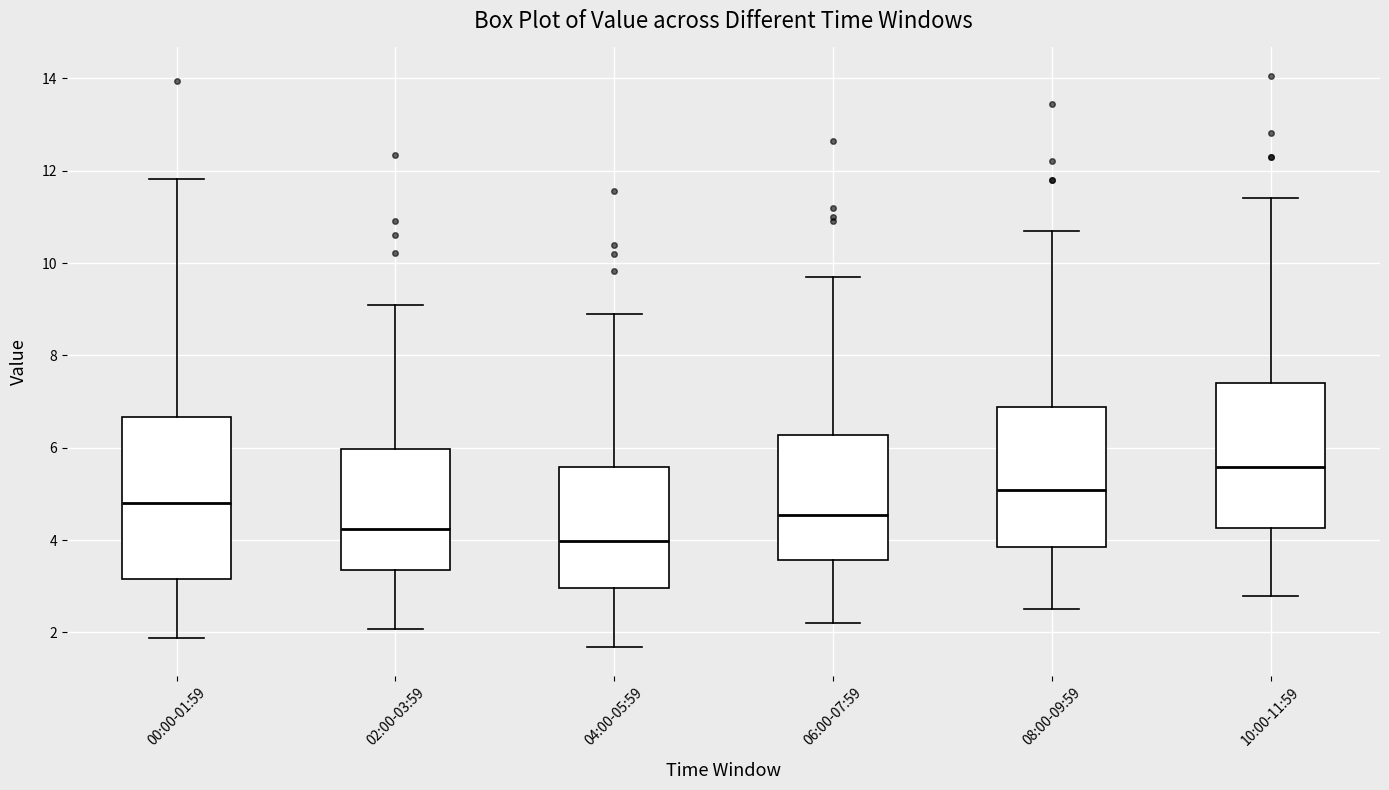

Which box is the tallest, from its lower edge to its upper edge?

00:00-01:59